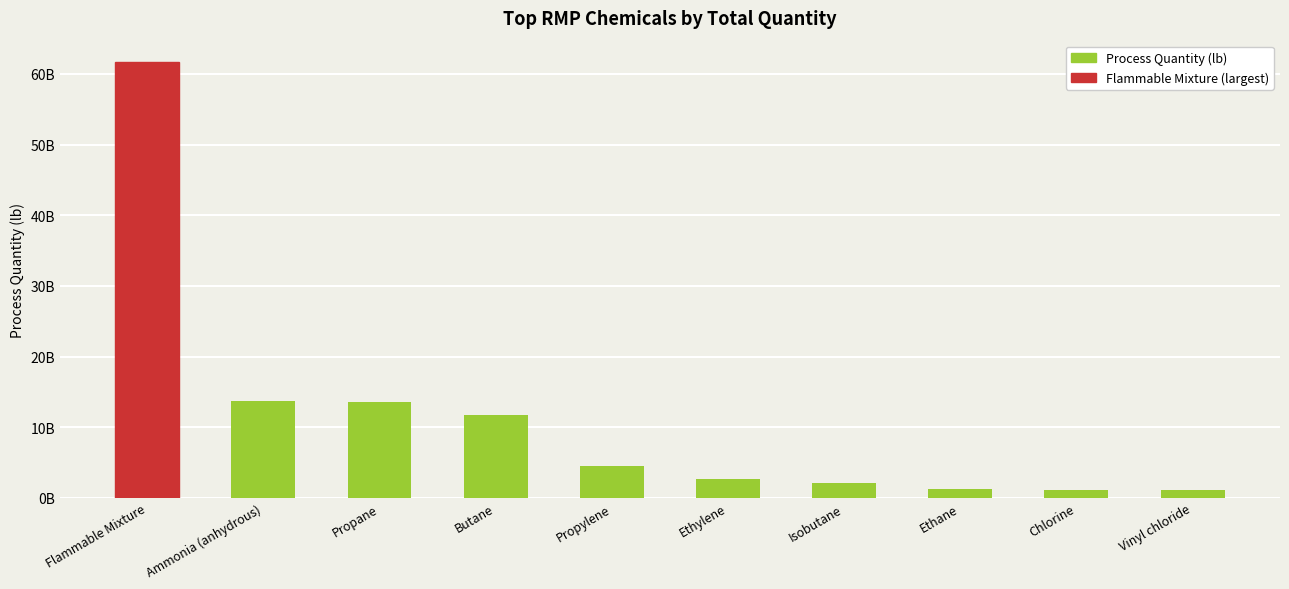

What is the sum of all values?

113364480626